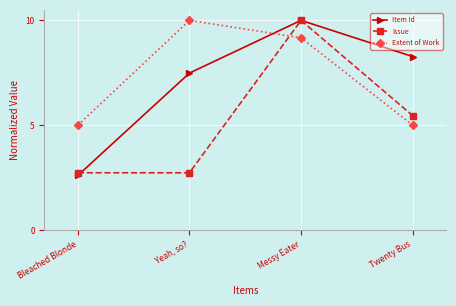

What is the label of the 3rd point from the right?

Yeah, so?